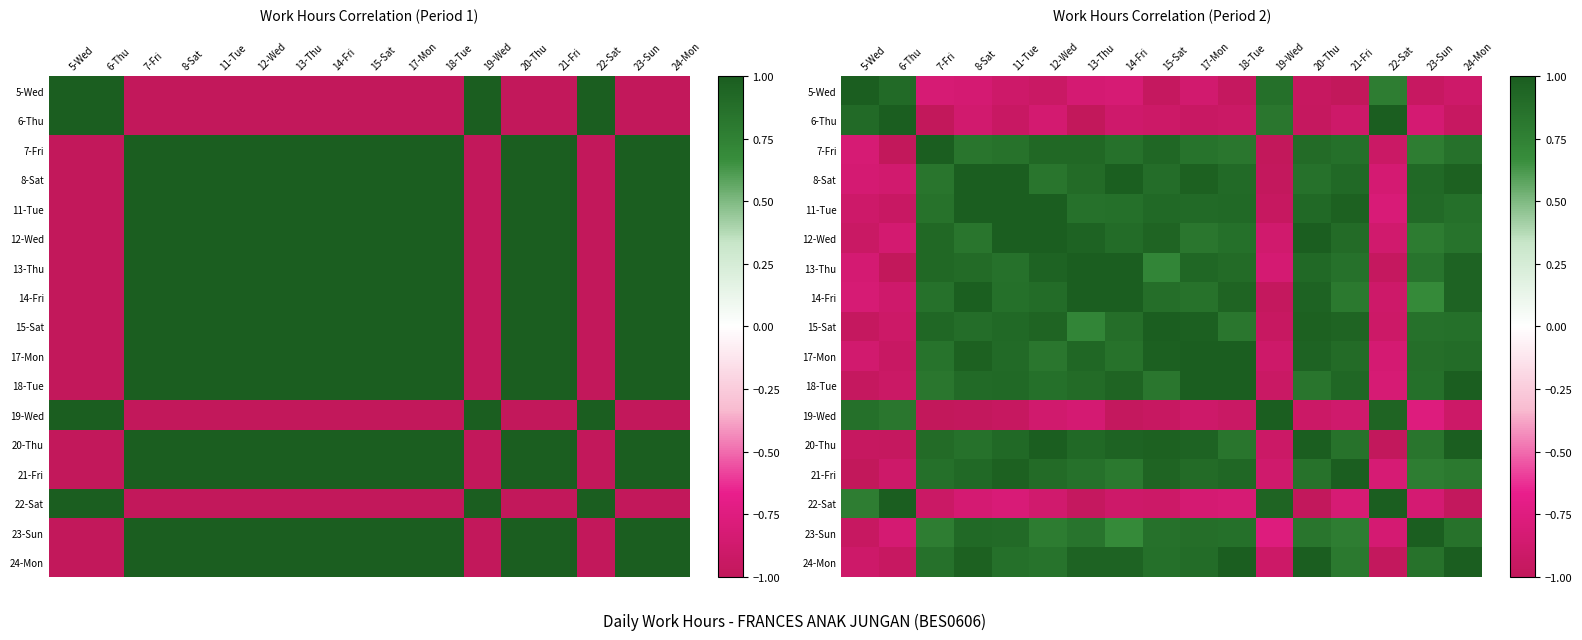

List the labels in order of 14-Fri value, largest first.

13-Thu, 14-Fri, 8-Sat, 20-Thu, 24-Mon, 18-Tue, 12-Wed, 15-Sat, 11-Tue, 7-Fri, 17-Mon, 21-Fri, 23-Sun, 5-Wed, 6-Thu, 22-Sat, 19-Wed